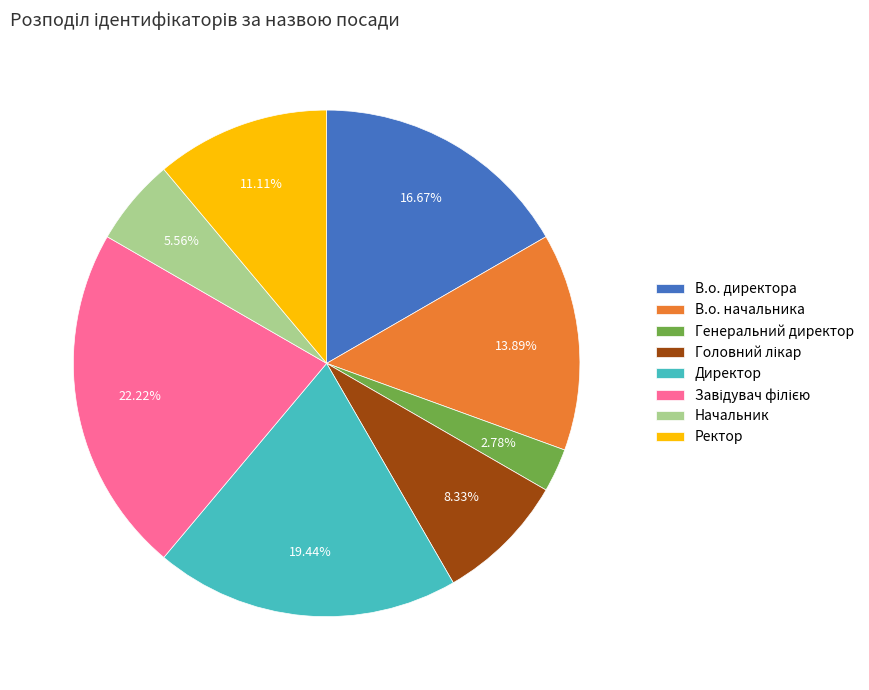

Which slice is the smallest?

Генеральний директор